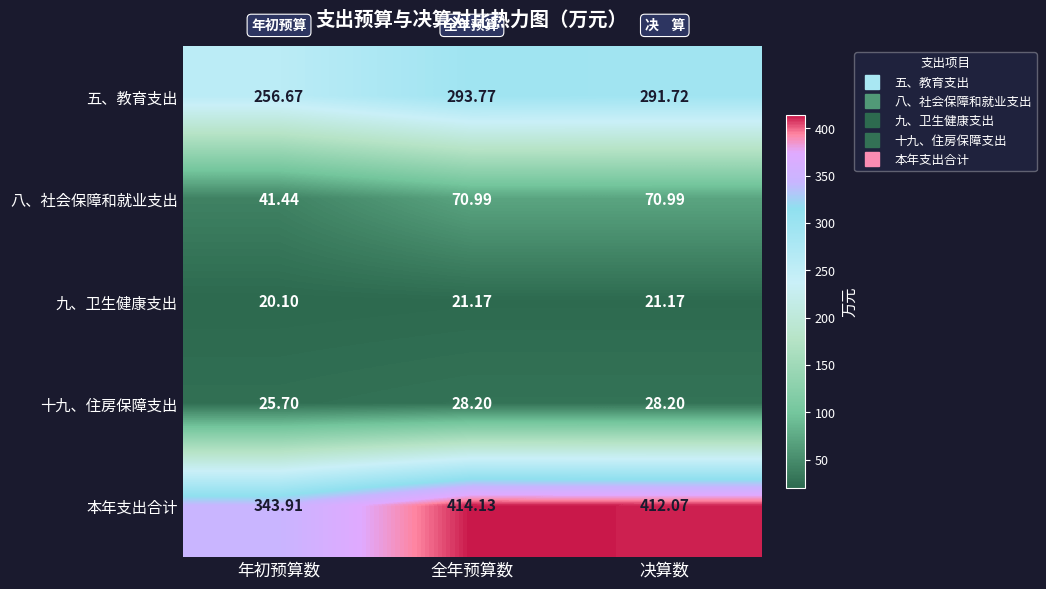

What is the spread (max minus min) of values at 决算数?

390.9